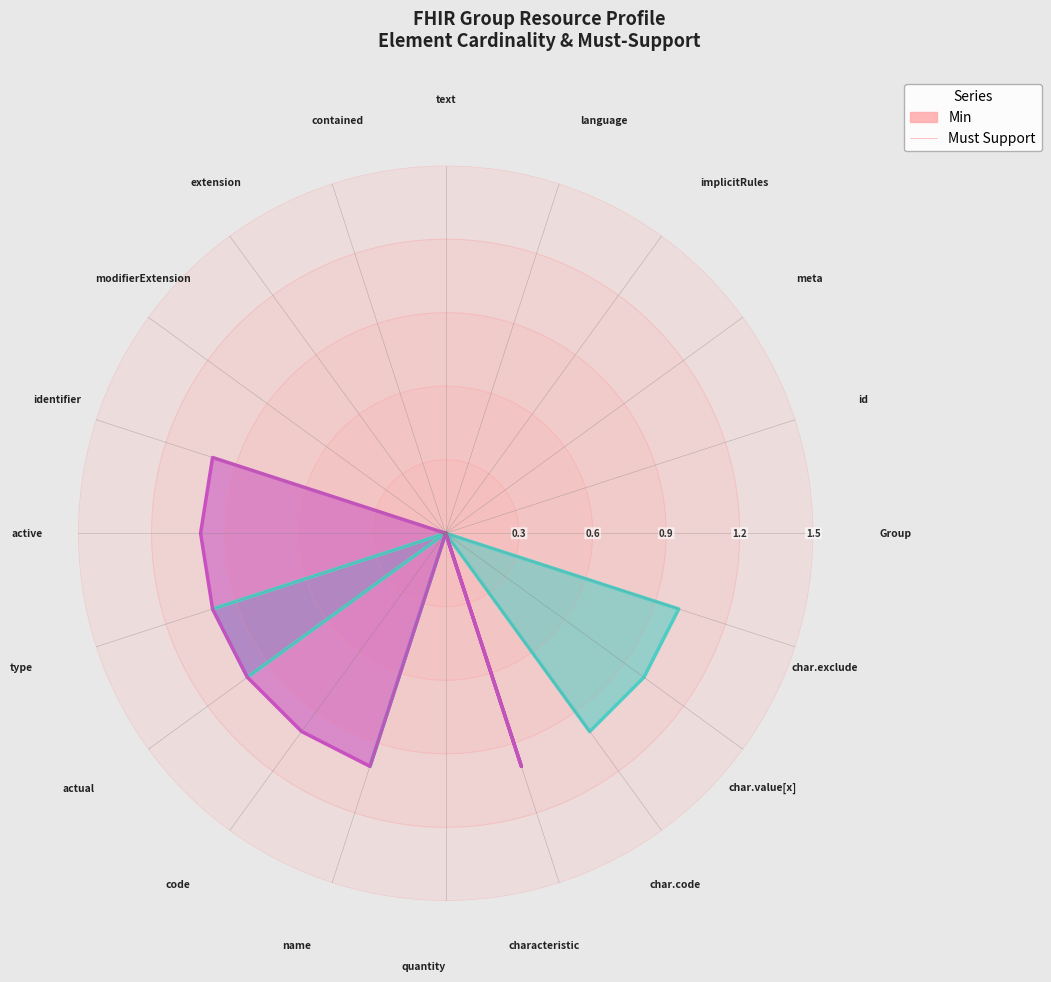

Between Group.id and Group.implicitRules, which series saw the biggest shift?

Min